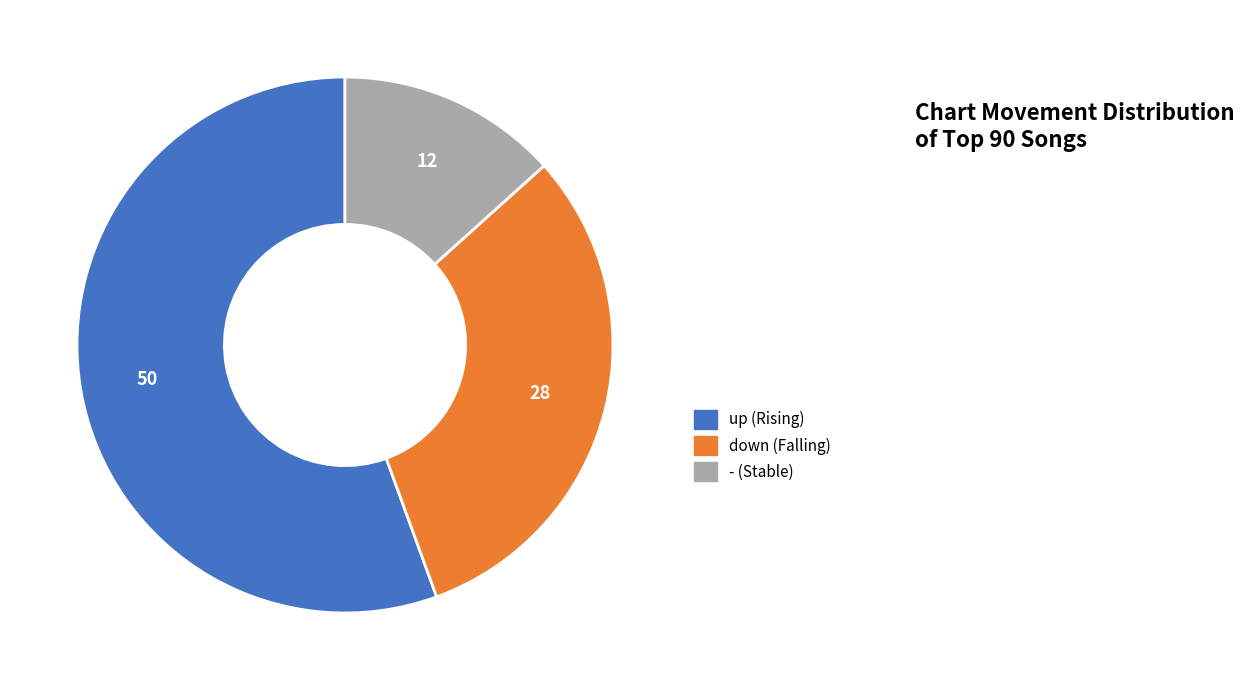

How many segments does this pie chart have?

3